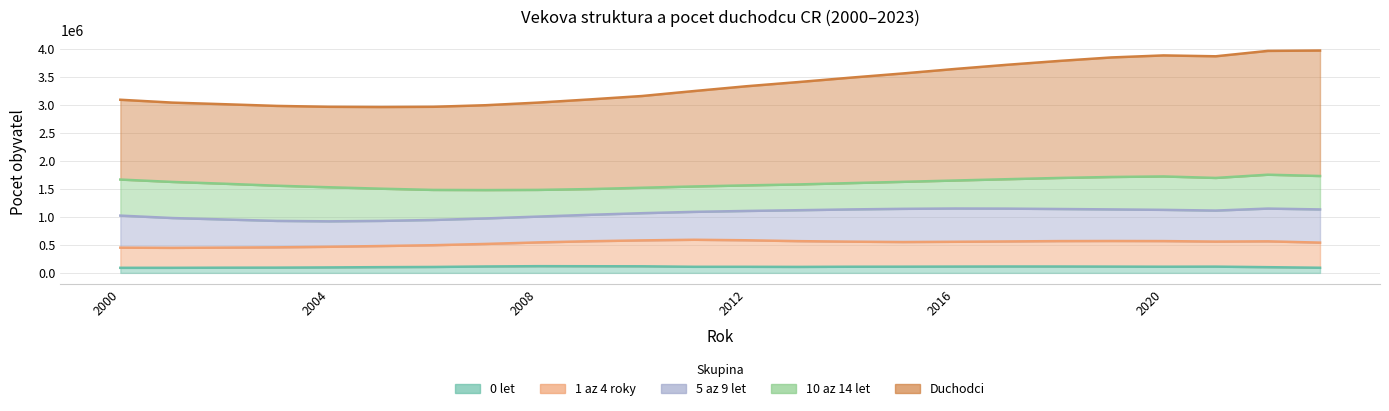

The value of Duchodci at 2013 is 3402999. True or false?

True